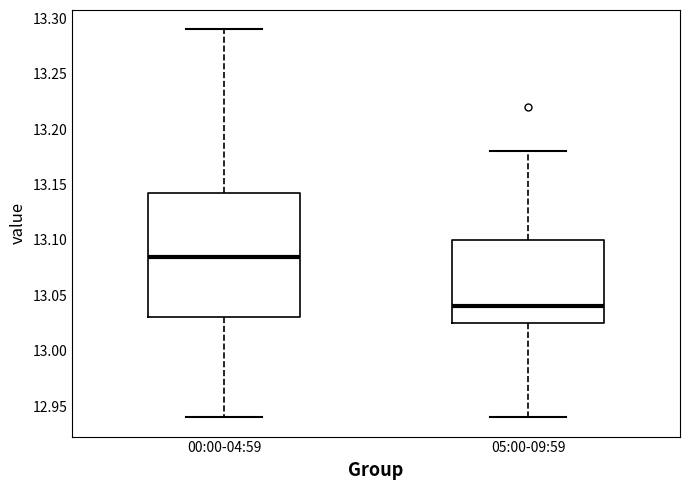

Where is the upper edge of the box for 00:00-04:59 on the y-axis? The values are not printed on the chart, so give them approximately, as read against the axis.

13.145